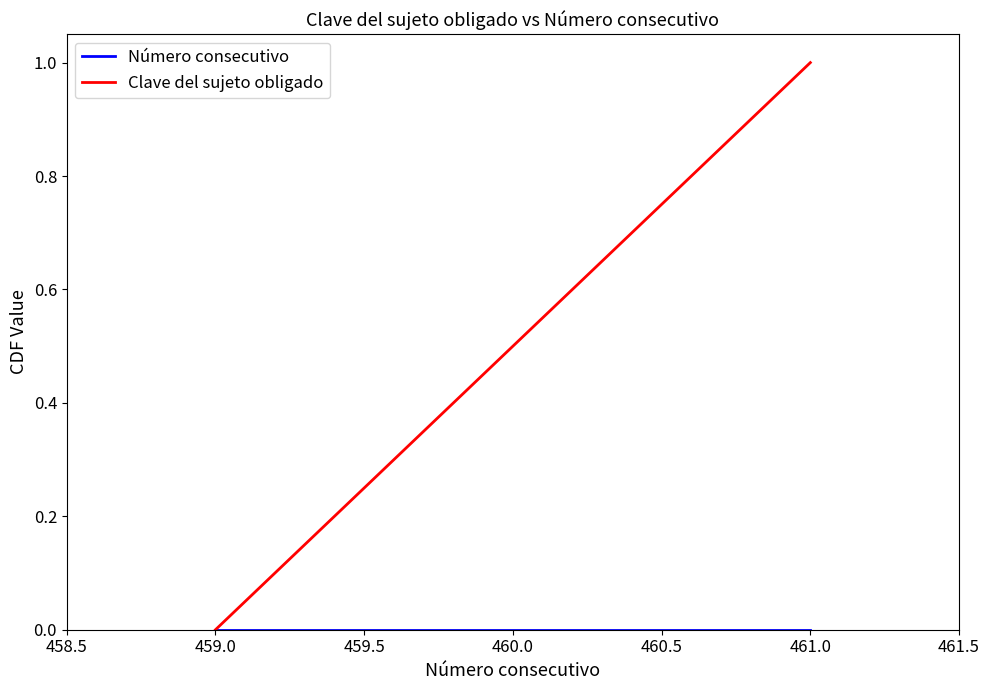

How many lines are shown in the chart?

2